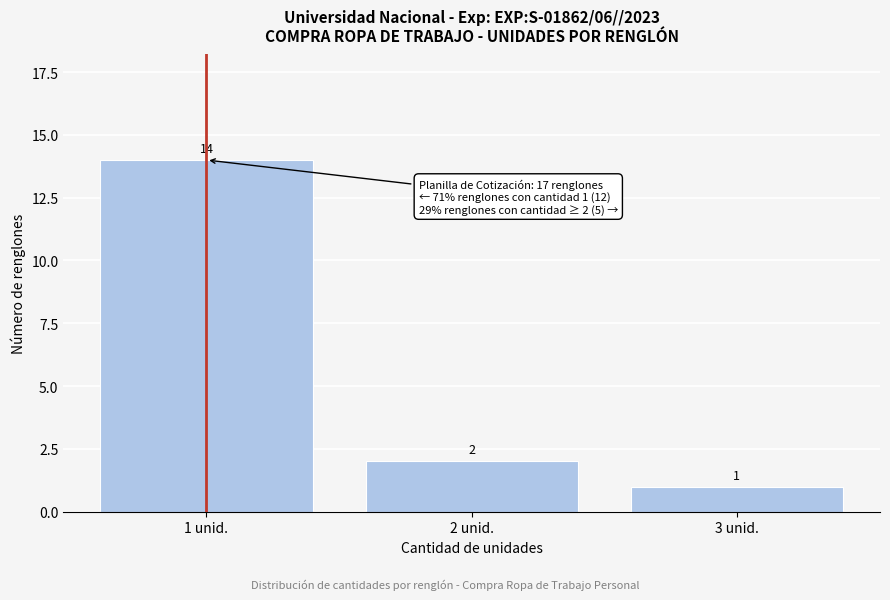

Which range on the x-axis has the tallest bar?

0.5 to 1.5